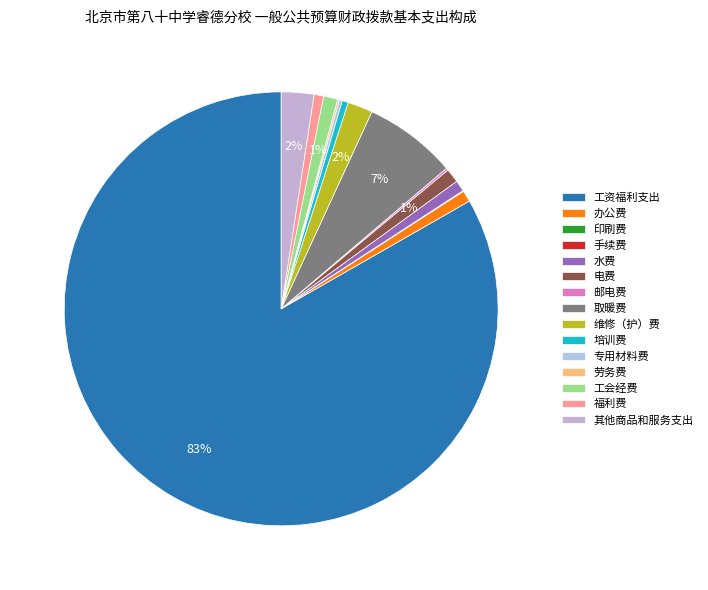

Count the number of slices in the pie.

15